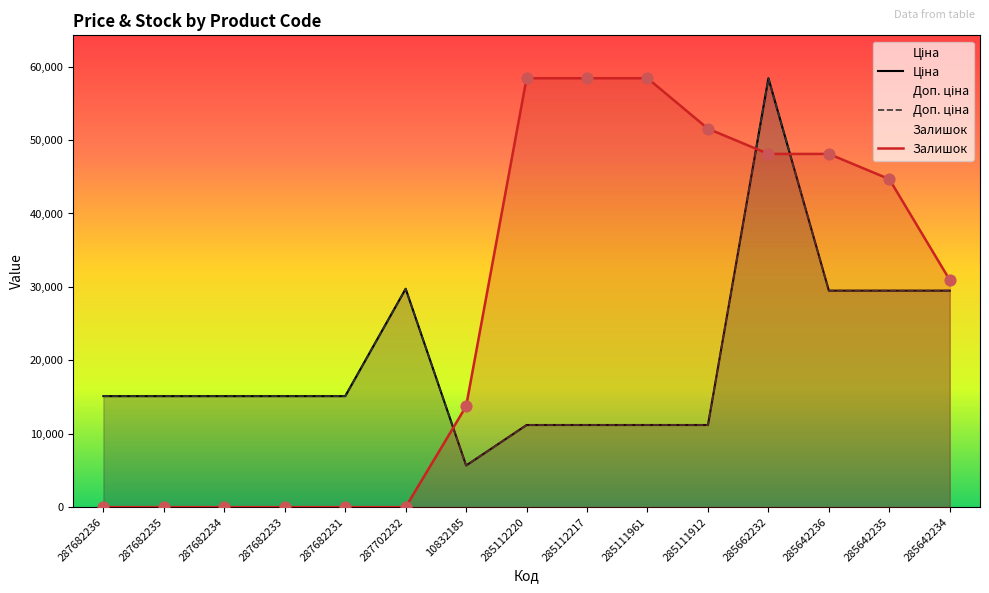

Which series has the largest total across all categories?

Залишок